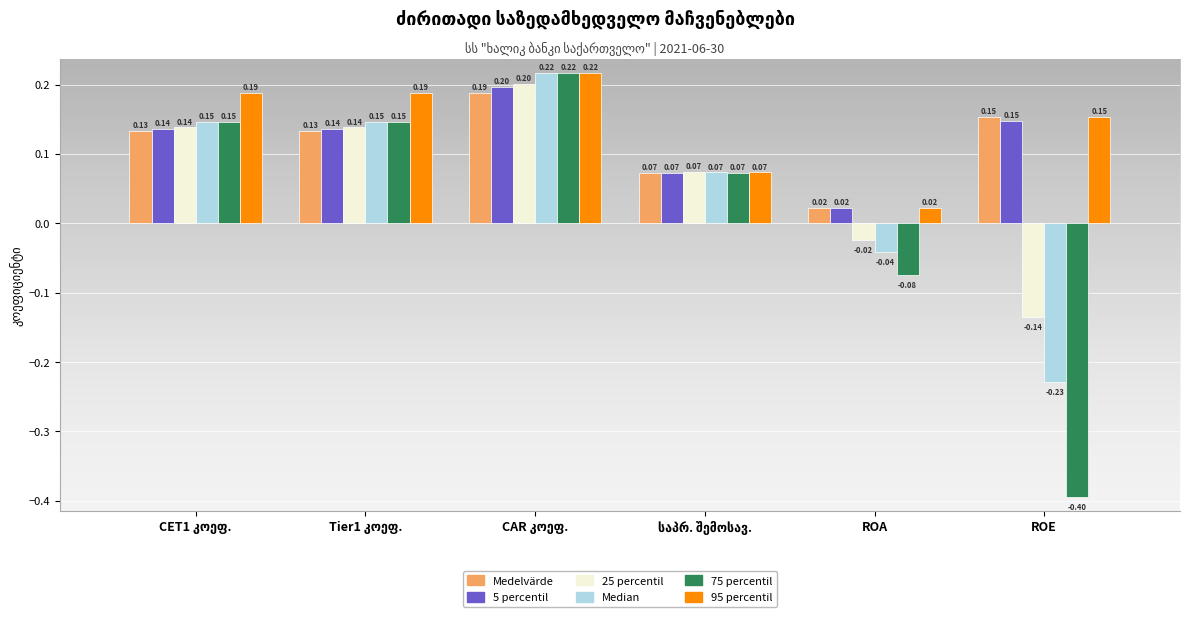

Which series has the widest spread of values?

75 percentil